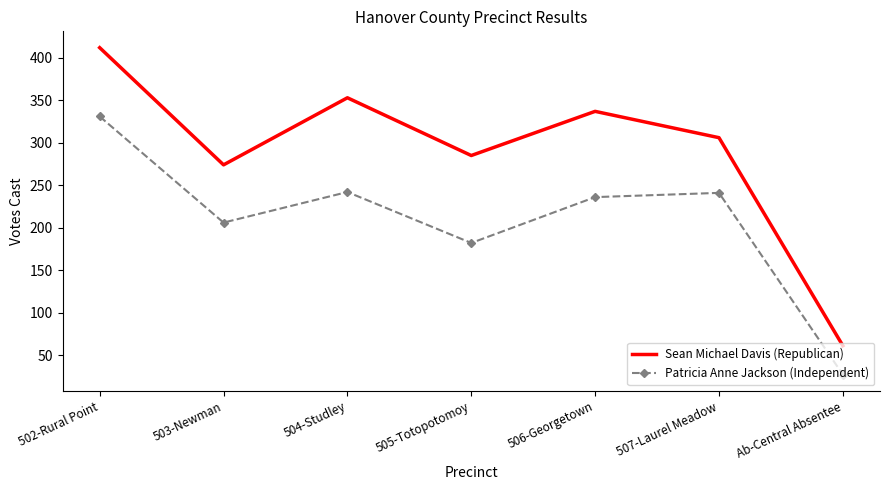

List the labels in order of Sean Michael Davis (Republican) value, largest first.

502-Rural Point, 504-Studley, 506-Georgetown, 507-Laurel Meadow, 505-Totopotomoy, 503-Newman, Ab-Central Absentee